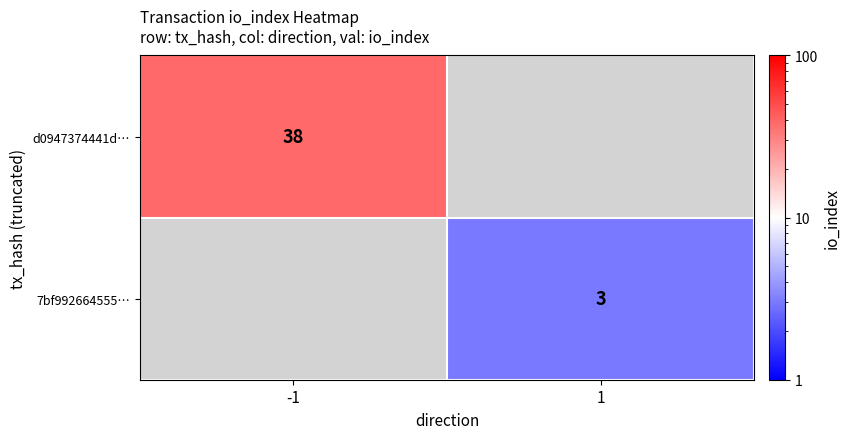

At which category does the chart reach its minimum across all series?

1